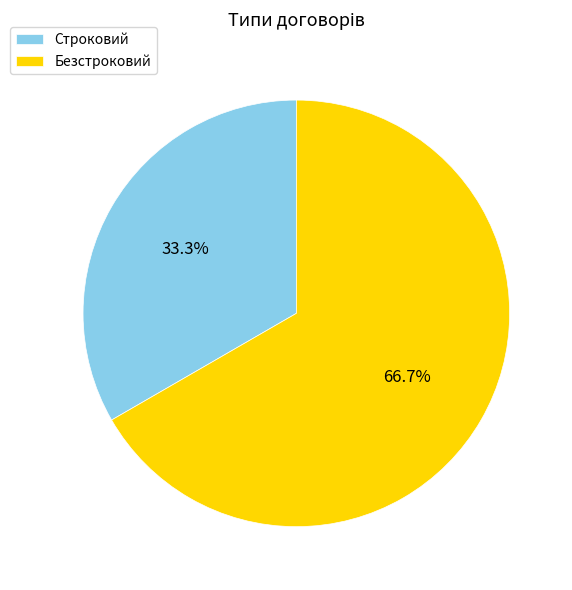

Between Безстроковий and Строковий, which is larger?

Безстроковий